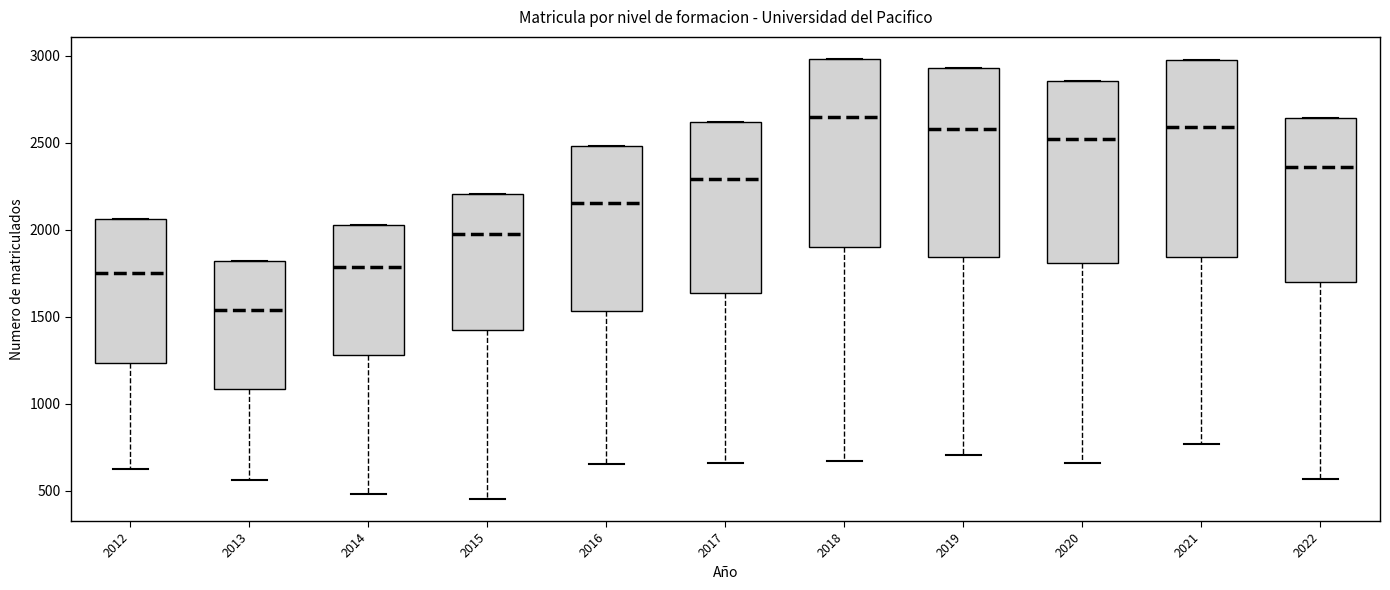

Where is the upper edge of the box at x = 2013 on the y-axis? The values are not printed on the chart, so give them approximately, as read against the axis.

1800